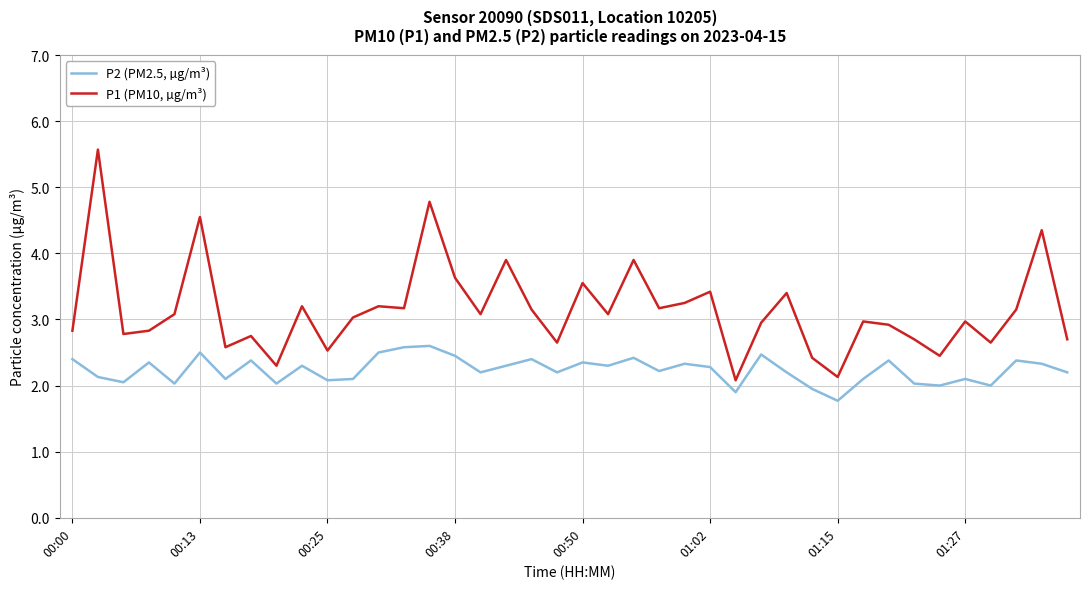

True or false: P1 (PM10, µg/m³) and P2 (PM2.5, µg/m³) cross at least once.

False